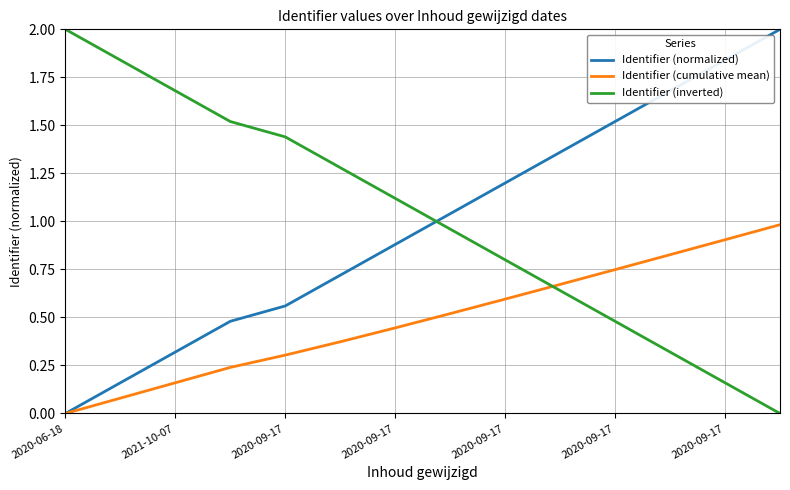

True or false: Identifier (normalized) and Identifier (inverted) intersect in this chart.

True